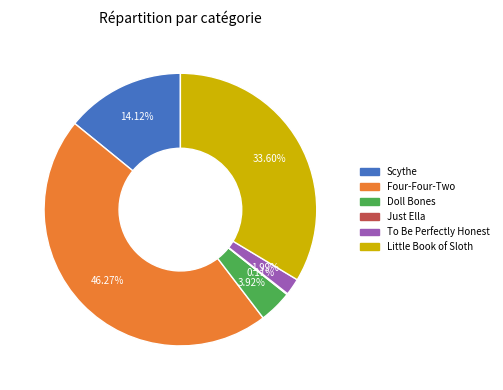

Does Four-Four-Two represent more than half of the total?

No